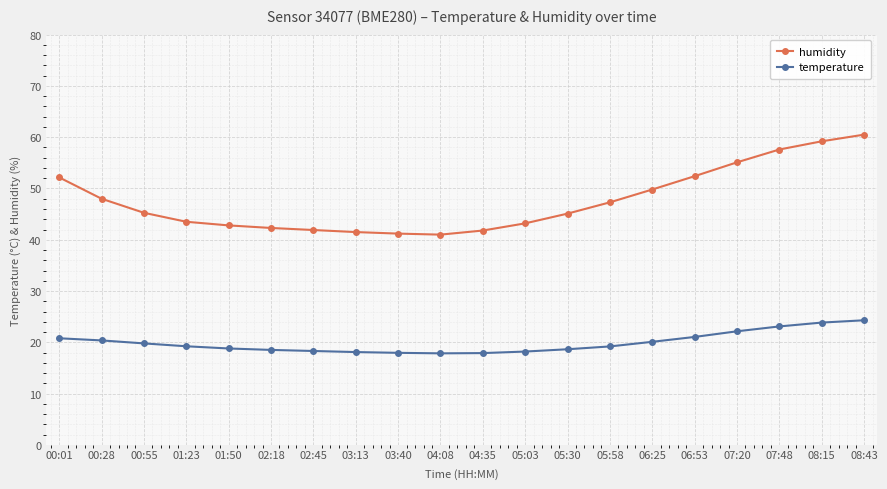

The humidity series shows 57.6 at 07:48. True or false?

True